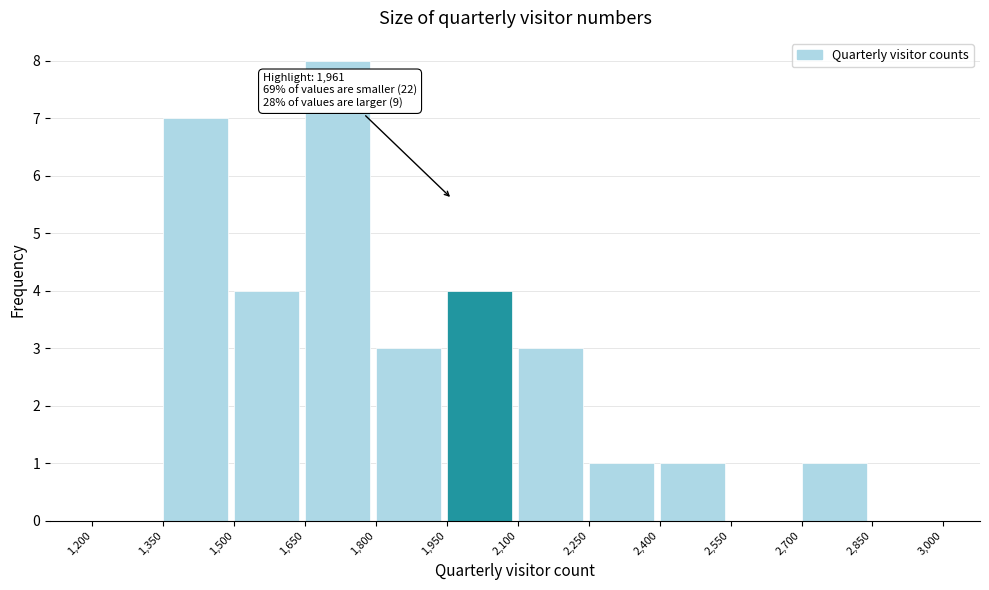

Over which range of the x-axis is the bar tallest?

1,650 to 1,800